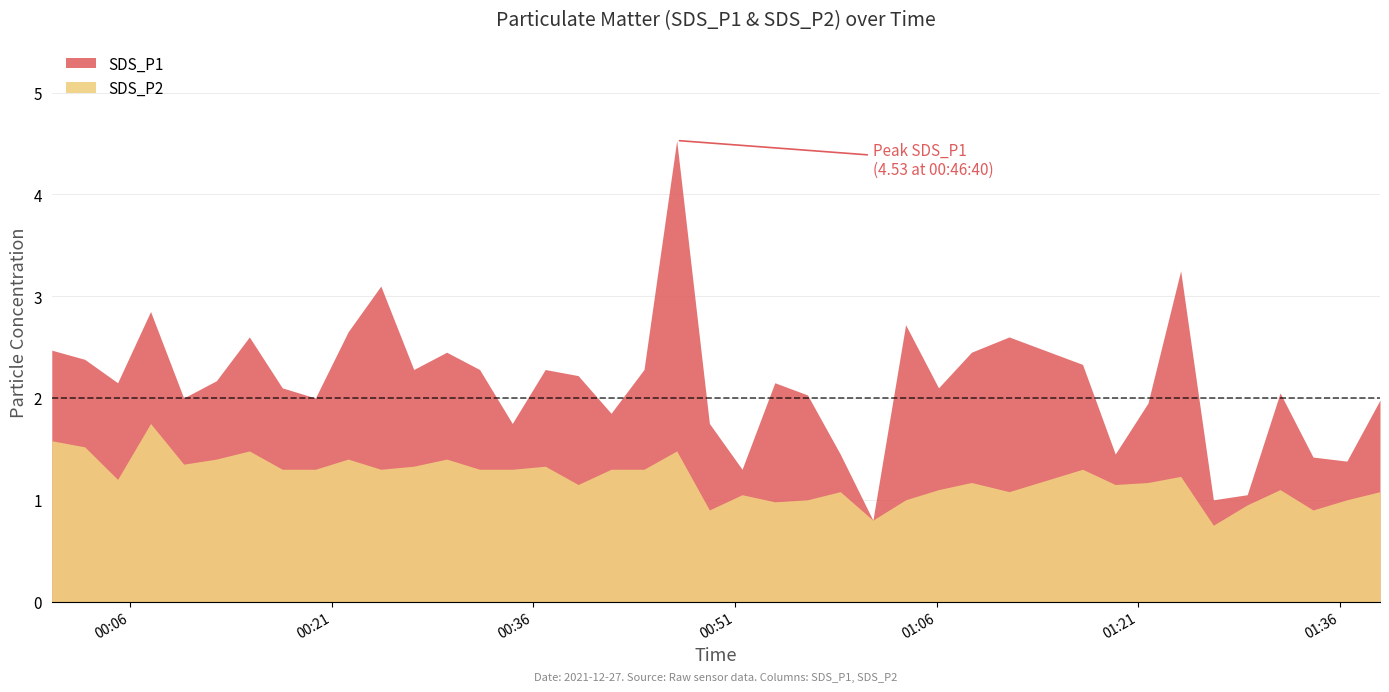

What is the value of the SDS_P1 point at the 16th from the left?

2.3